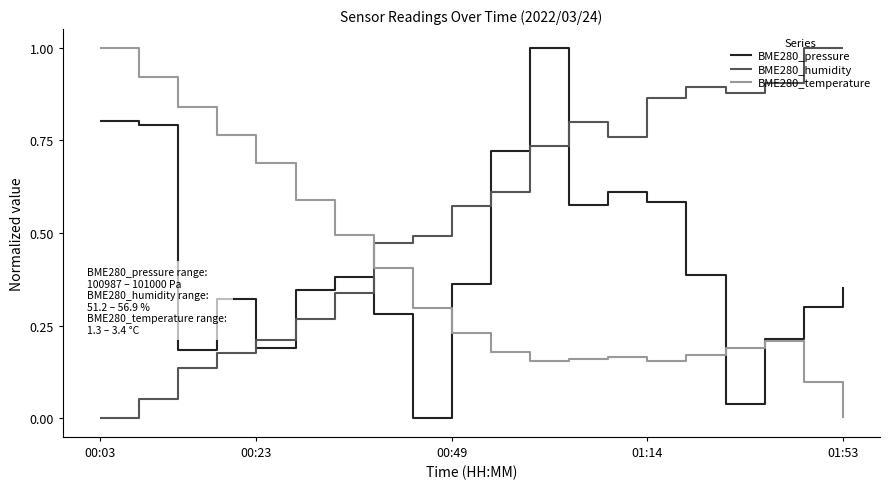

Which series has the largest total across all categories?

BME280_humidity